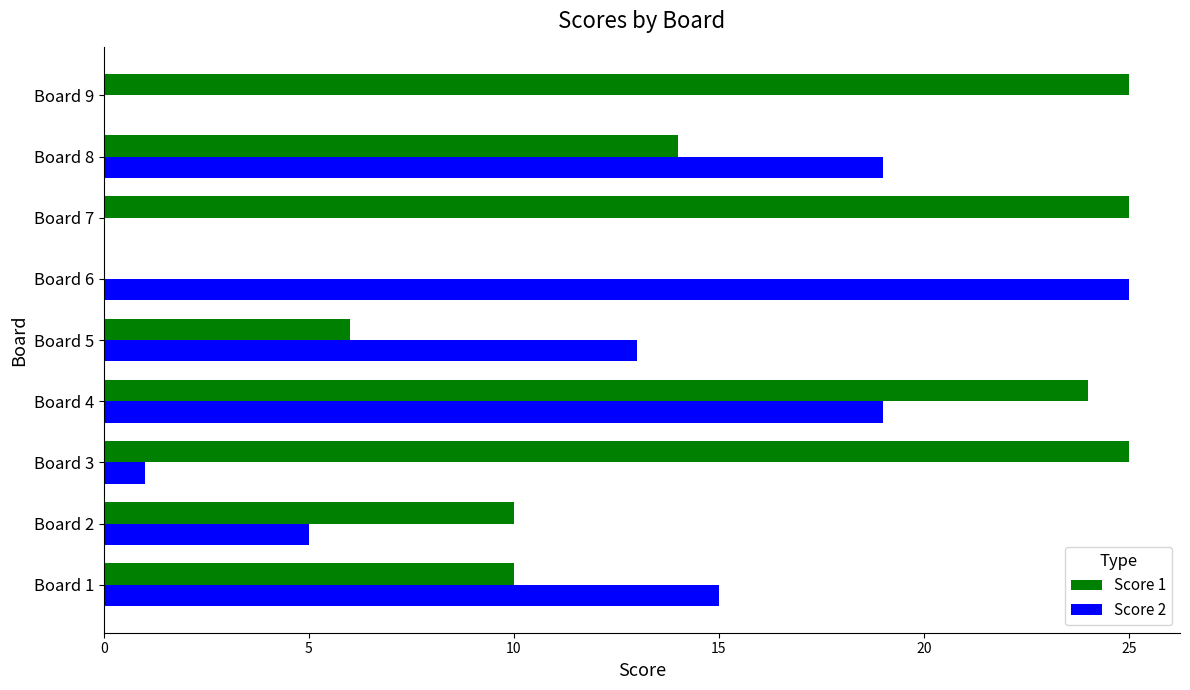

Which series has the largest total across all categories?

Score 1